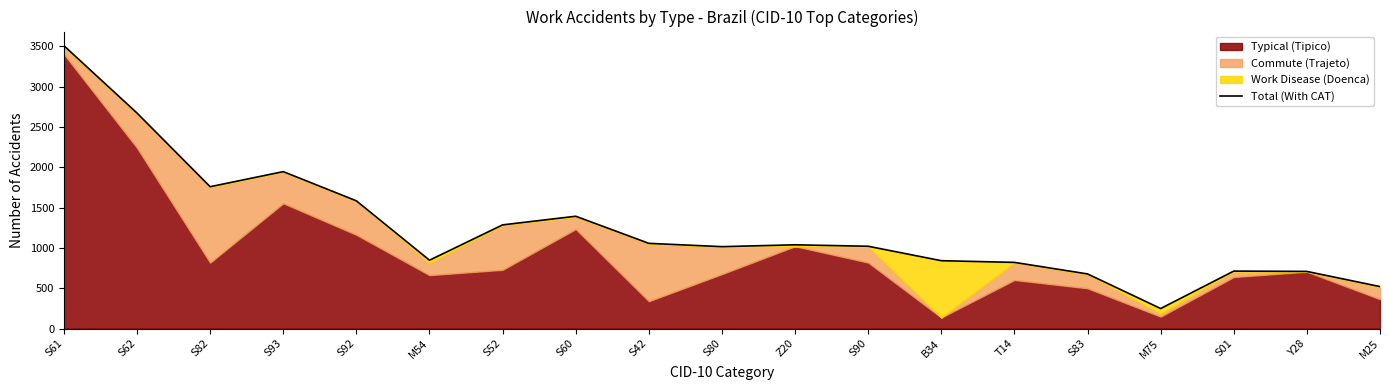

What is the difference between the values at S01 and S93?

1233